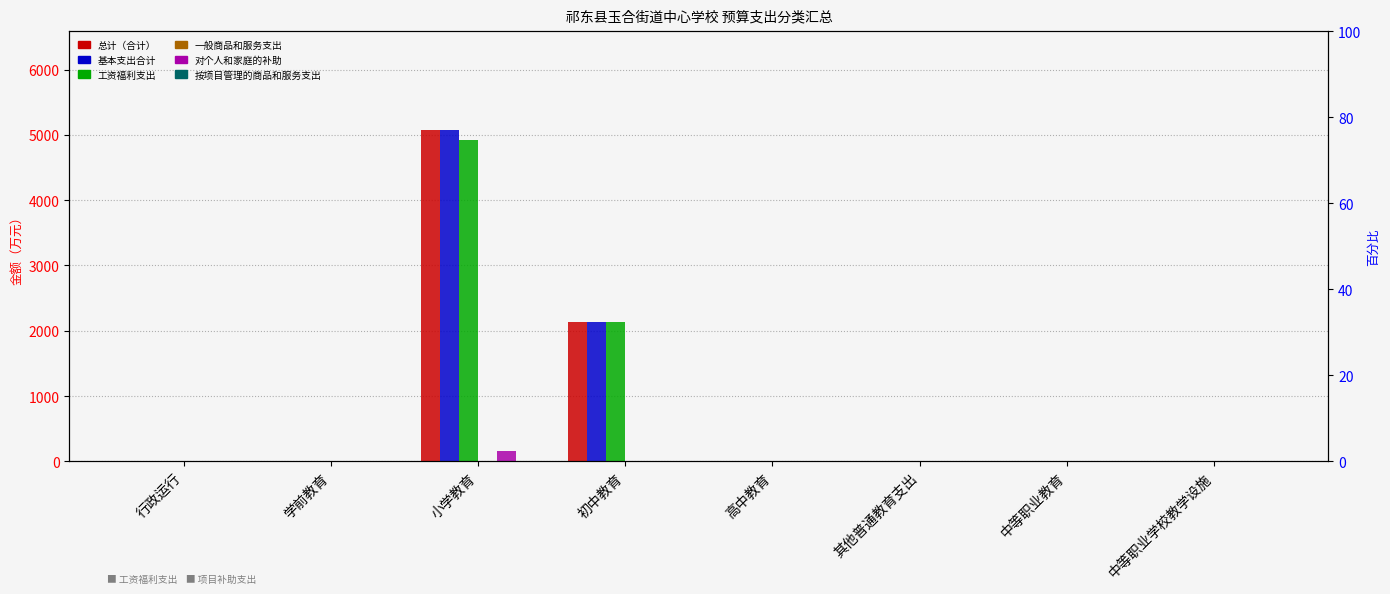

How many bars are there in total?

48